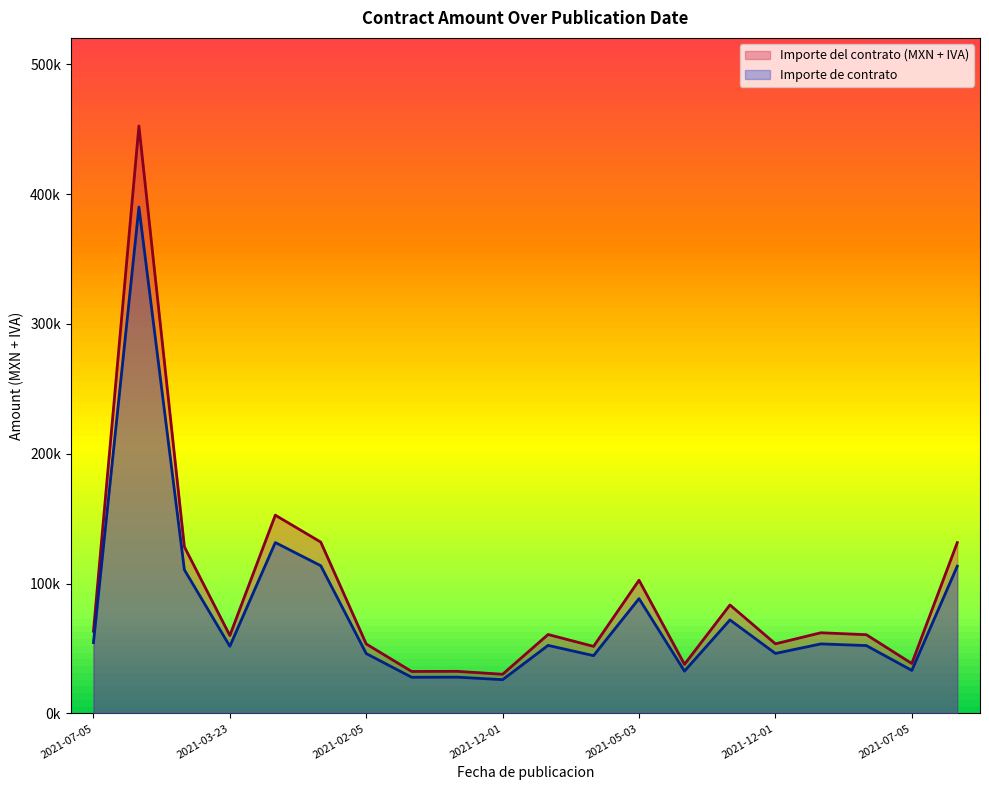

True or false: Importe de contrato has more than 0 interior local peaks.

True